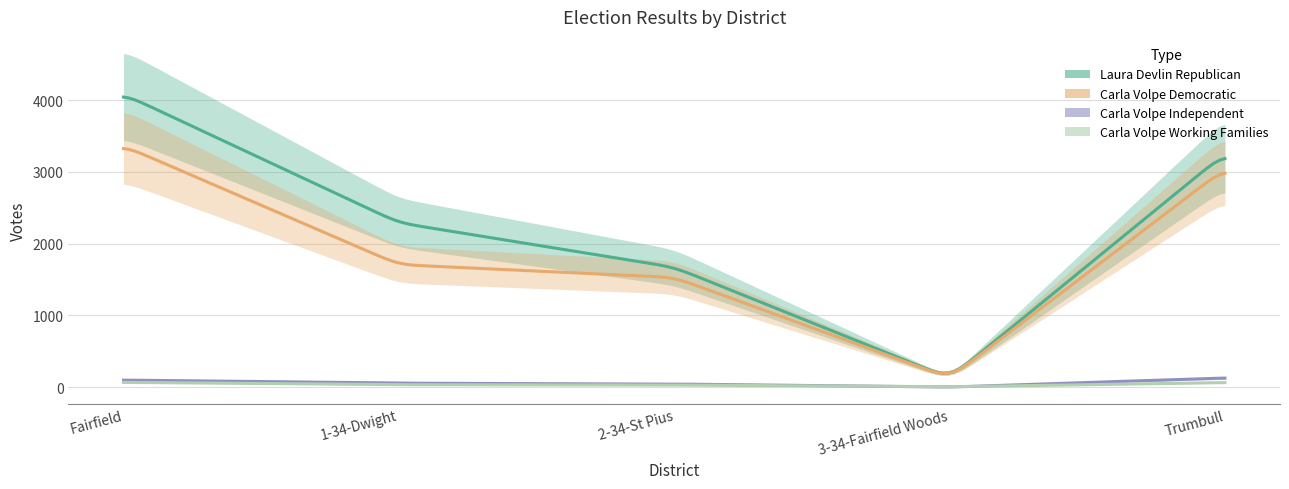

What is the average value of the Laura Devlin Republican series?

2286